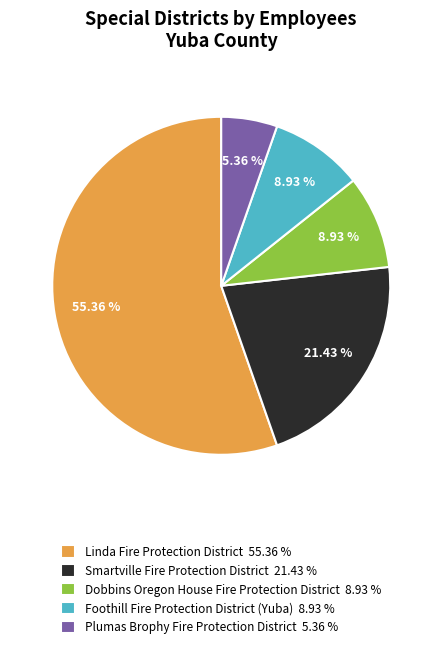

What percentage is the Foothill Fire Protection District (Yuba) slice, to the nearest percent?

9%